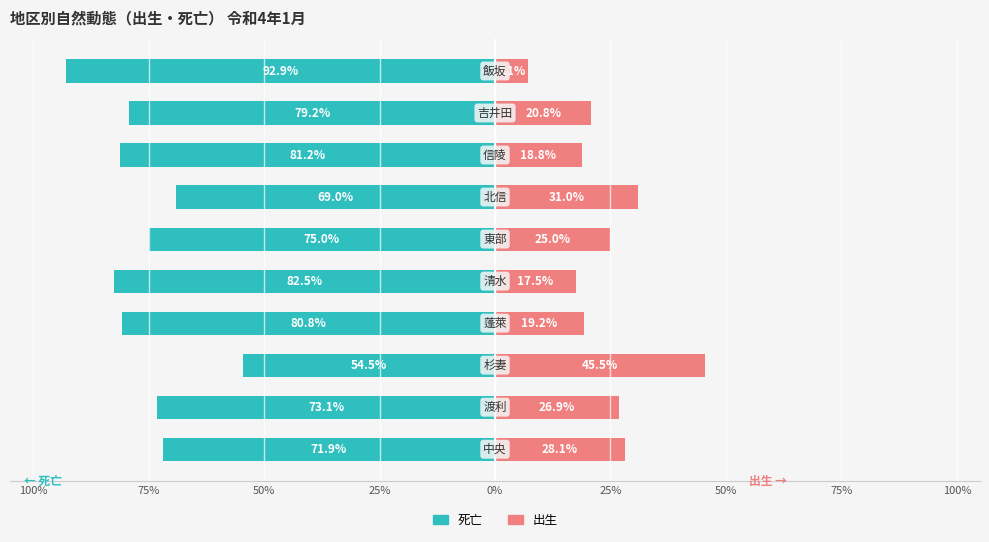

What is the total value across all series at 100%?

-43.9